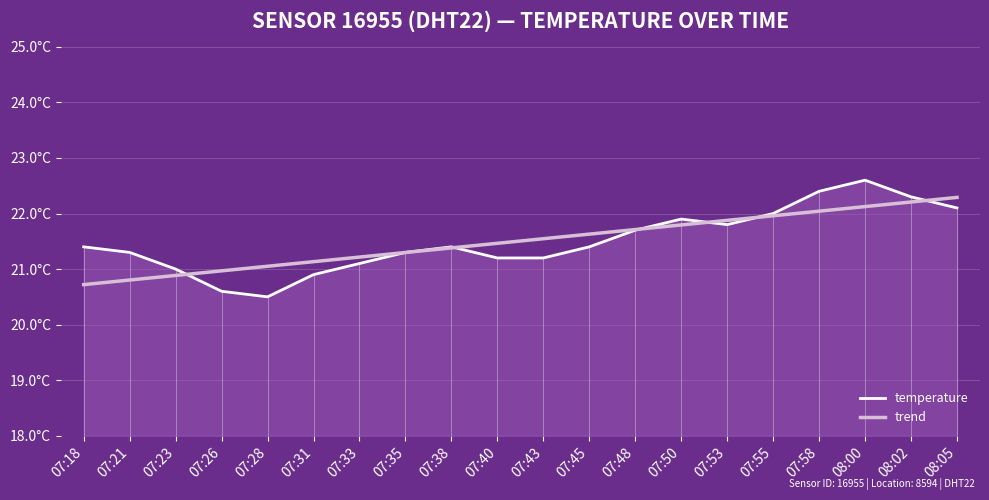

At which label does trend reach its minimum?

07:18